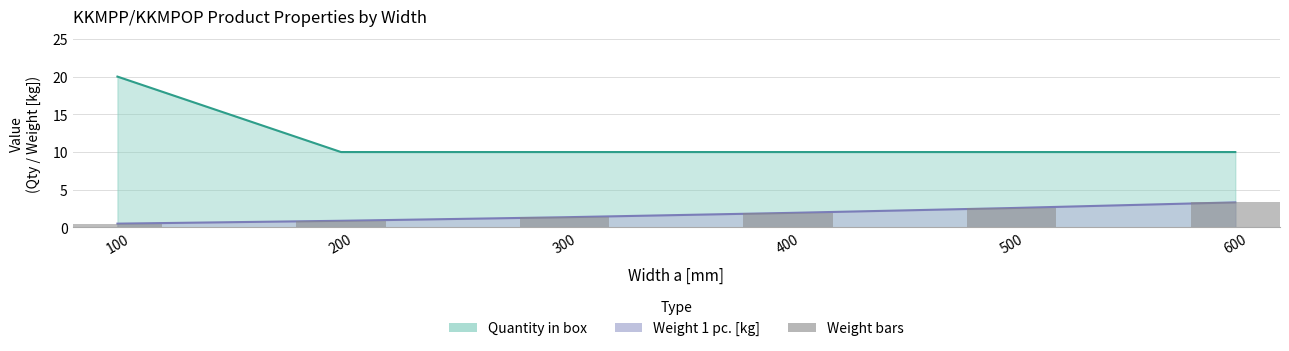

How many categories are shown in the chart?

6